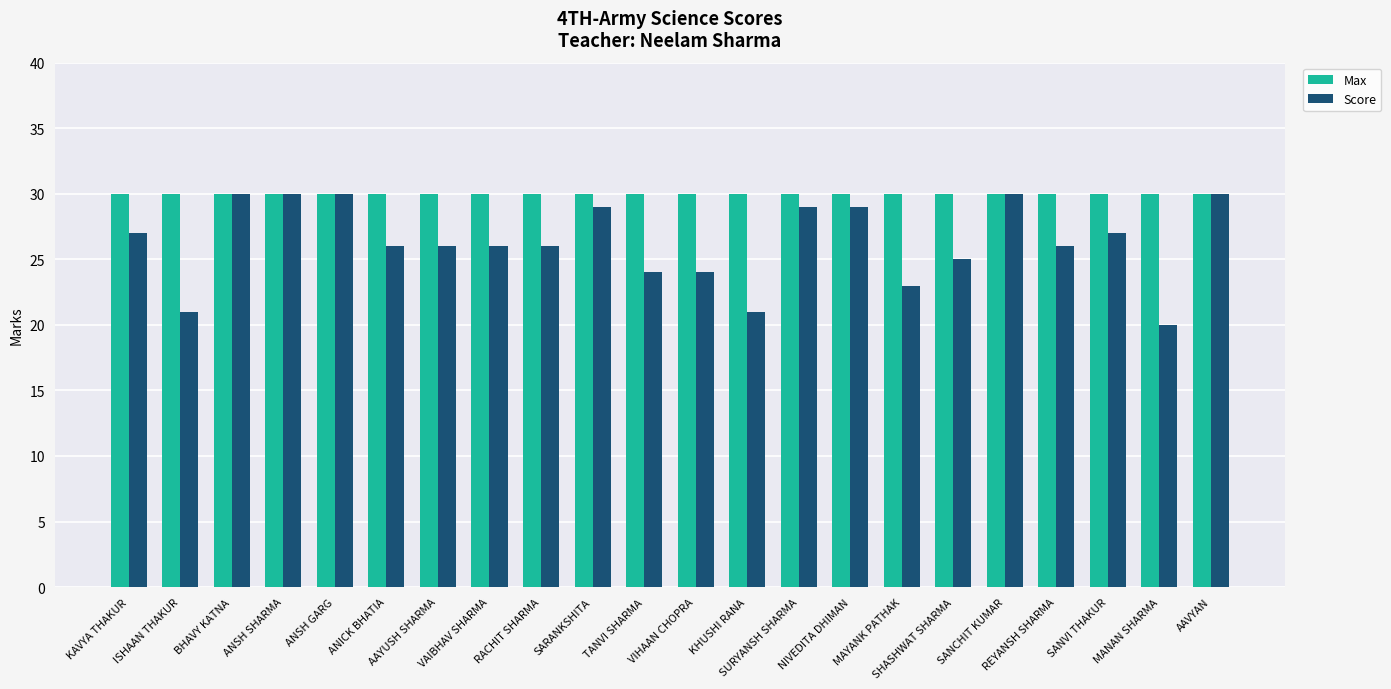

What are all the series names shown in the legend?

Max, Score